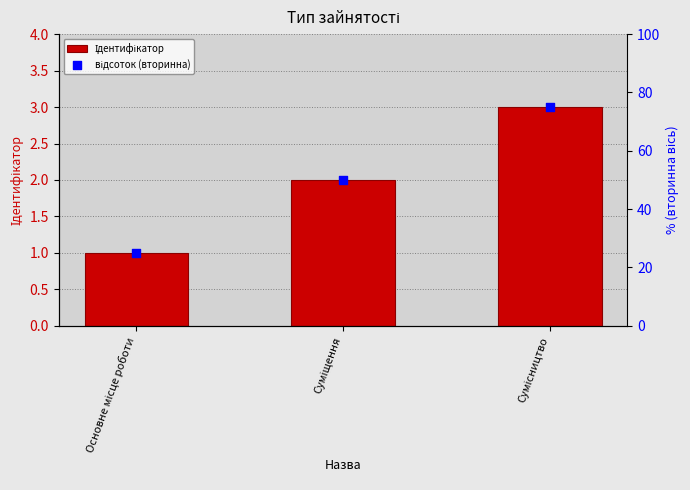

Which series reaches the maximum Y coordinate?

відсоток (вторинна)